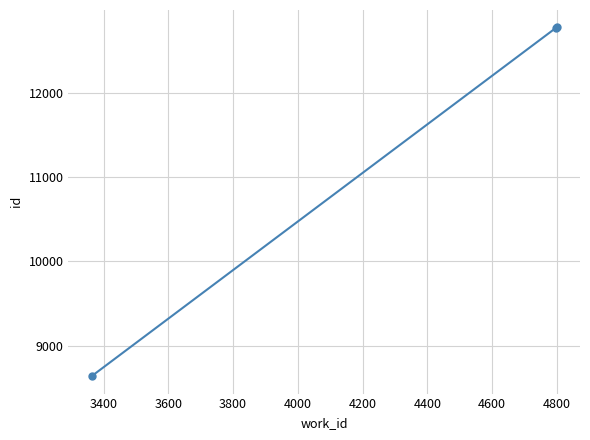

What is the maximum value shown in the chart?

12776